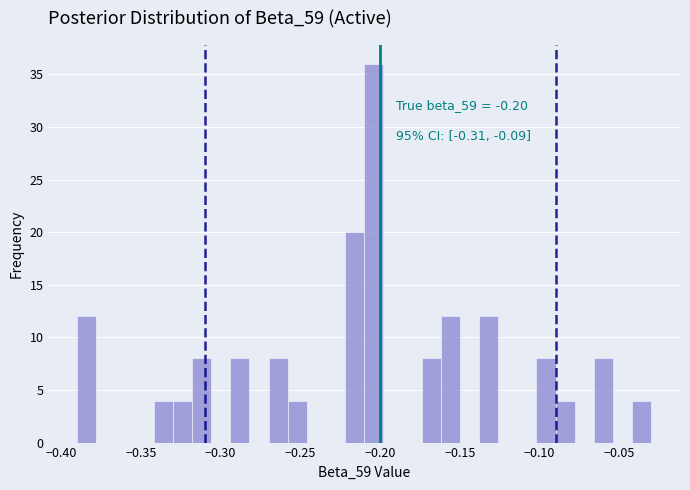

Around what value on the x-axis is the tallest bar? Give the approximate position of its centre, as read against the axis.

-0.205